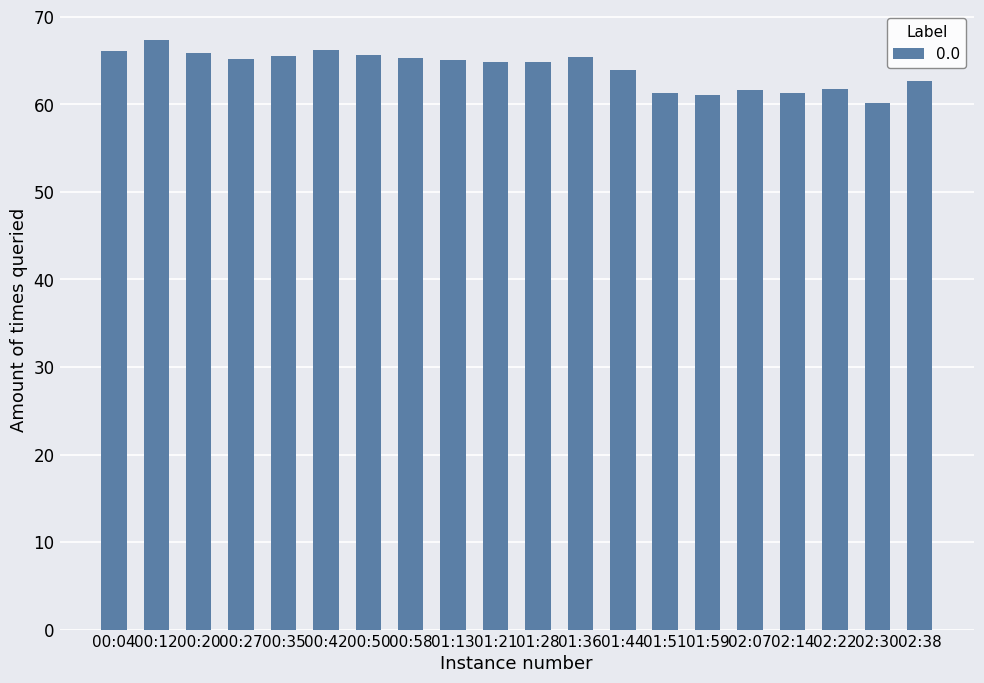

What is the sum of the values at 01:36 and 00:12?

132.8